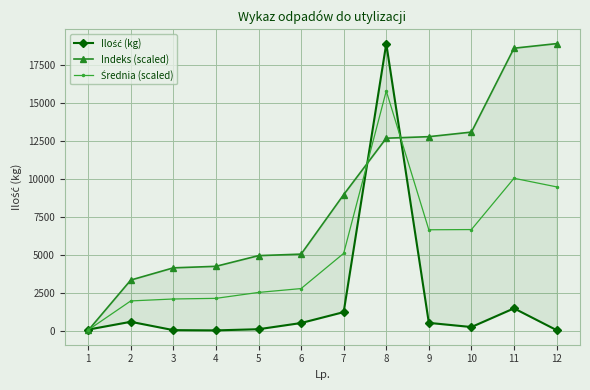

True or false: Indeks (scaled) has more than 2 points higher than both neighbors.

False